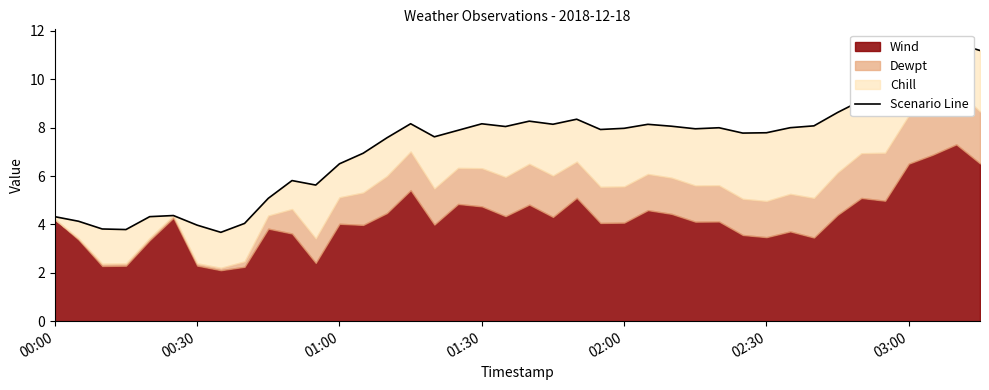

True or false: there are more than 0 points higher than both neighbors.

True